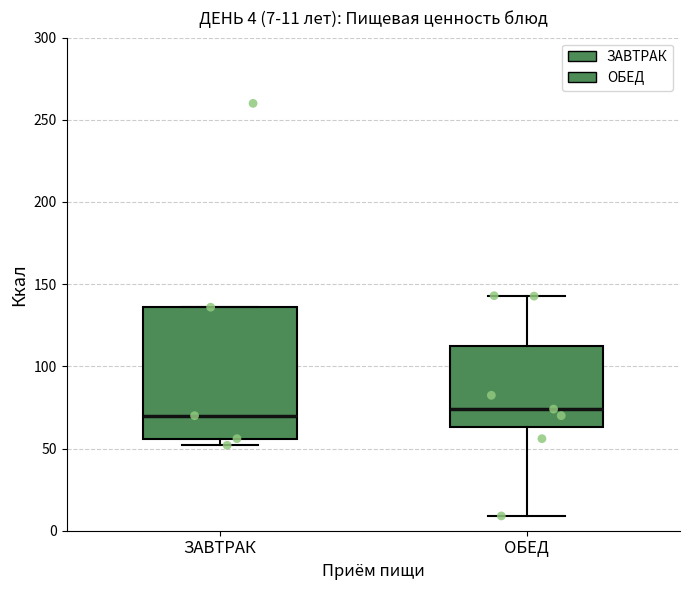

Comparing the boxes themselves (not the whiskers), which one is the tallest?

ЗАВТРАК